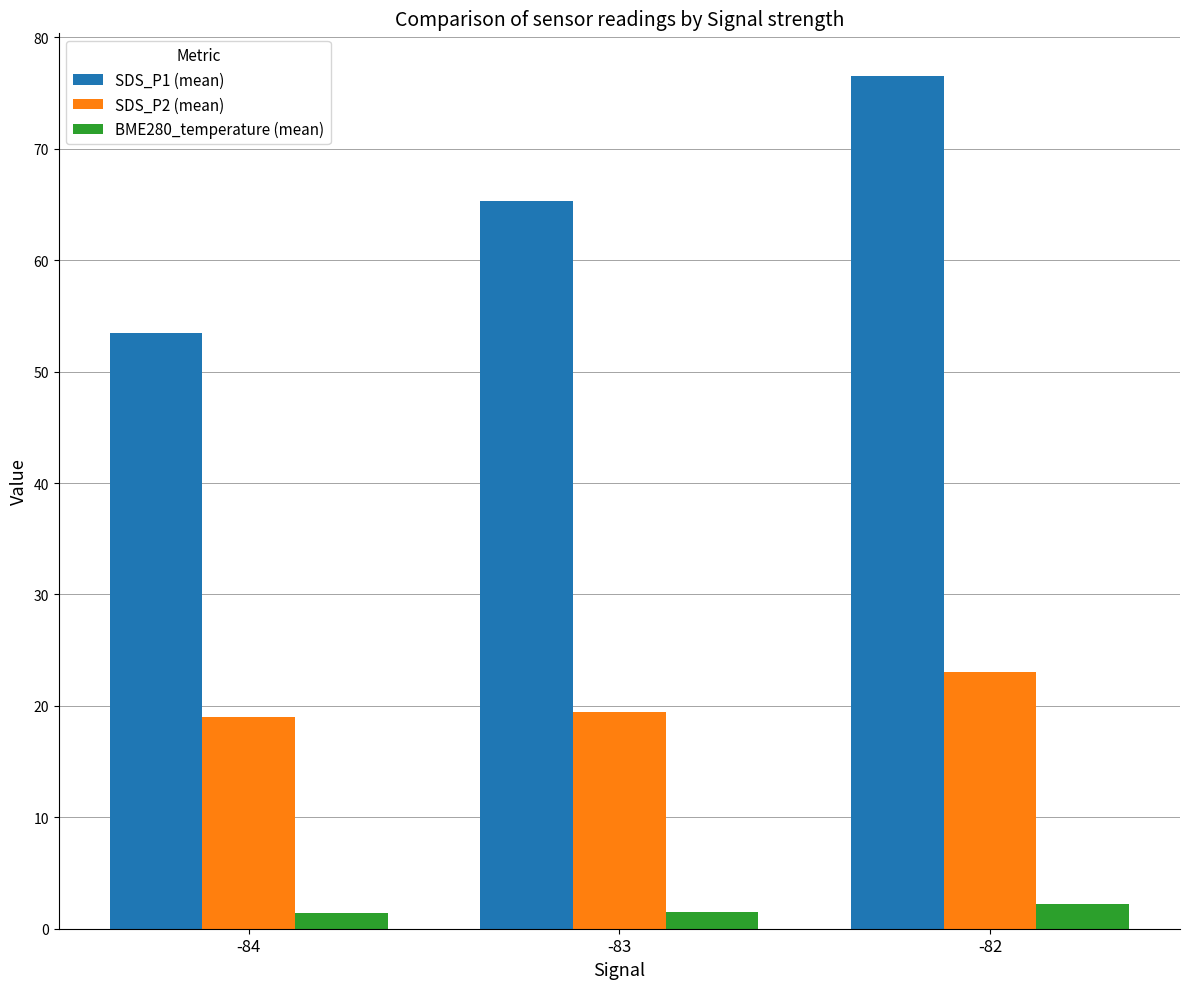

Which series has the largest range (max minus min)?

SDS_P1 (mean)